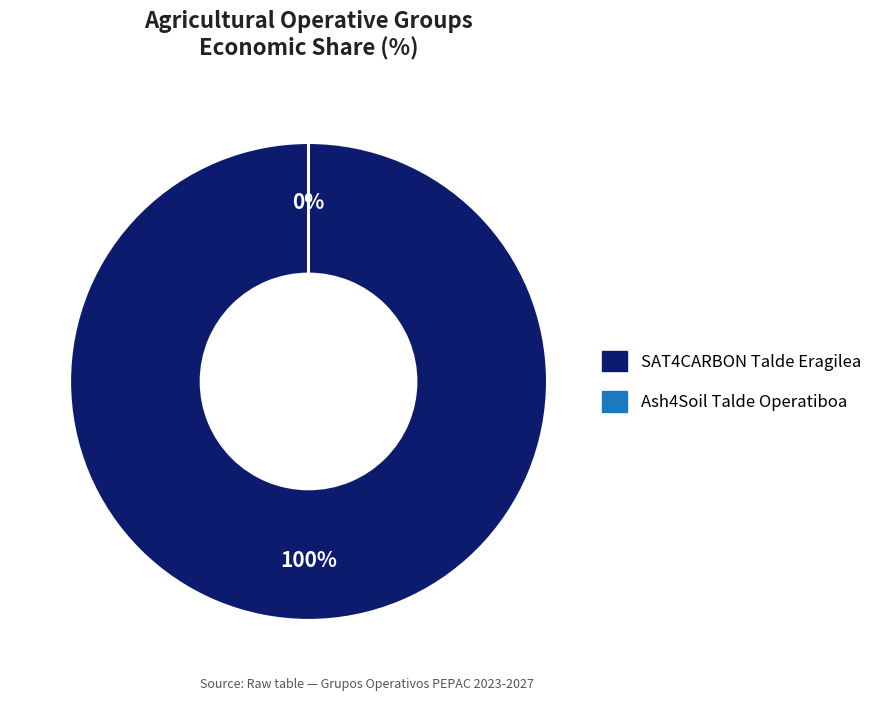

True or false: Ash4Soil accounts for 0% of the total.

True